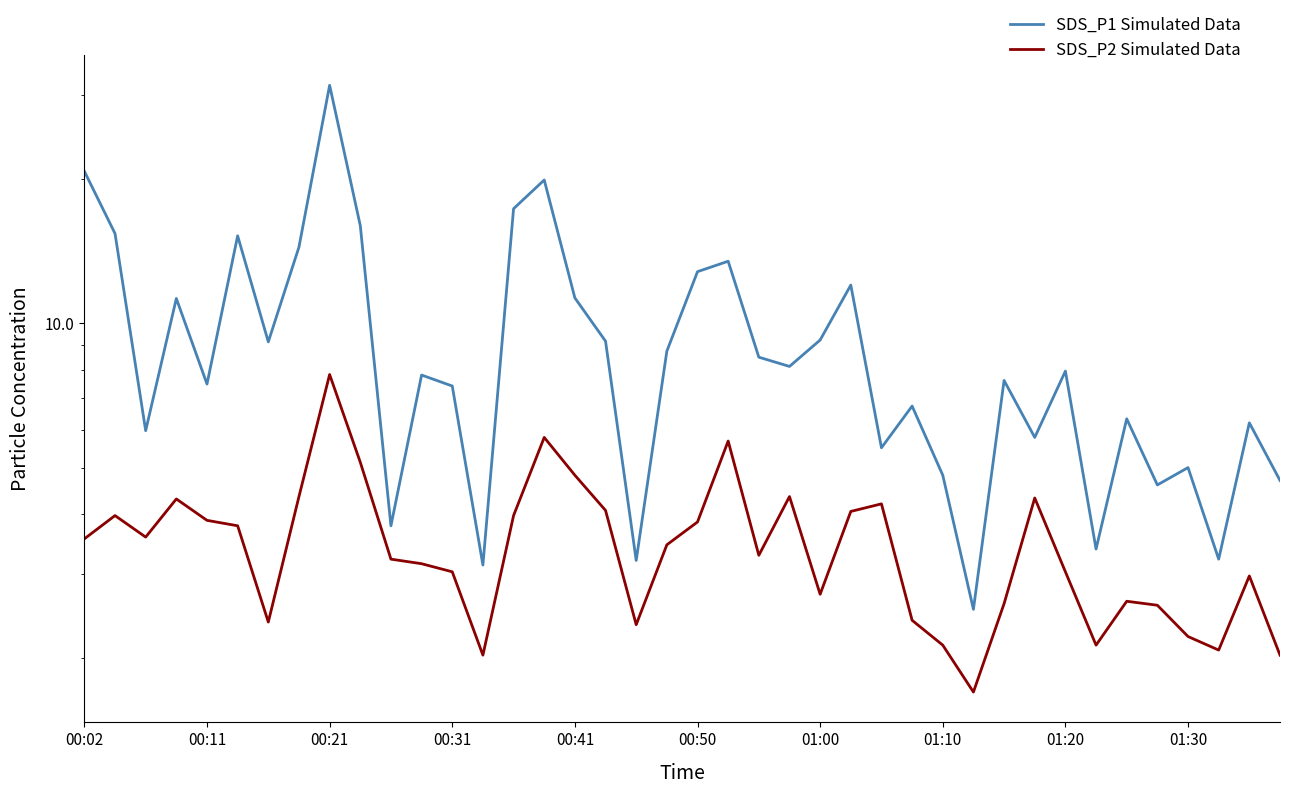

At which label is SDS_P2 Simulated Data closest to 4?

00:11